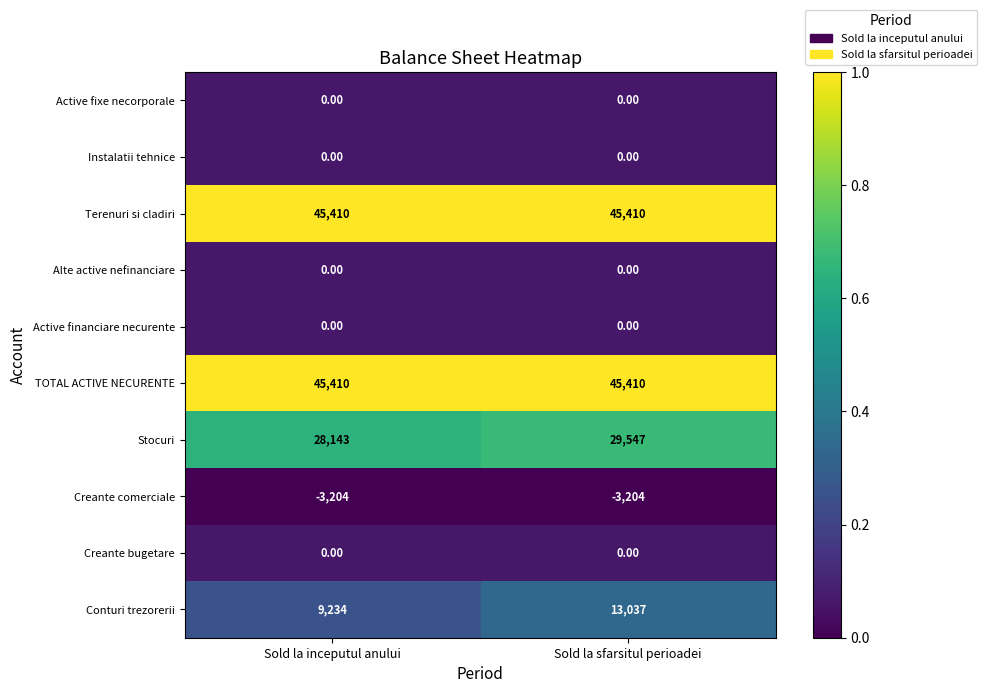

What is the average value of the Terenuri si cladiri series?

45410